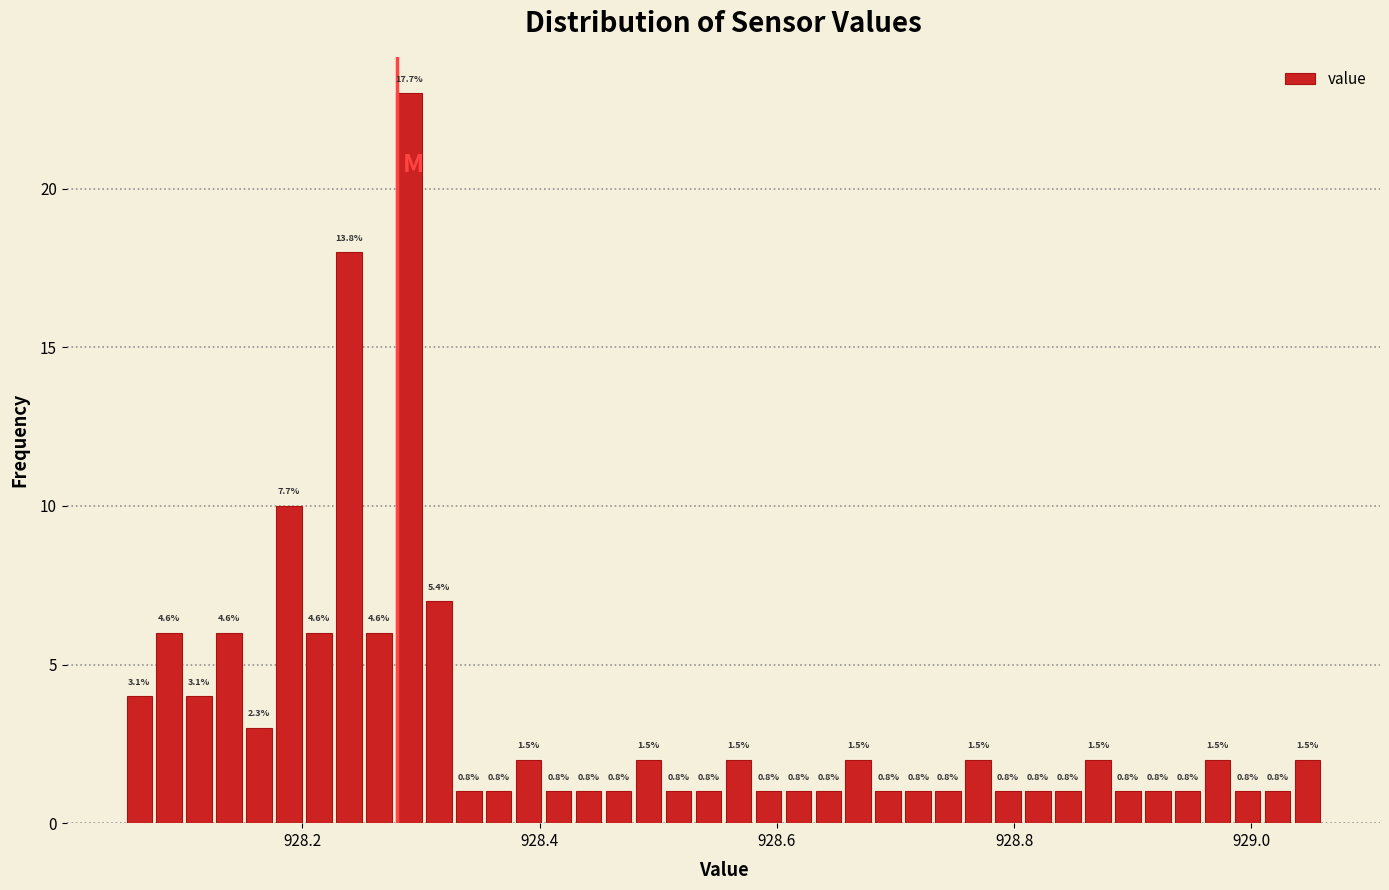

Around what value on the x-axis is the tallest bar? Give the approximate position of its centre, as read against the axis.

928.28